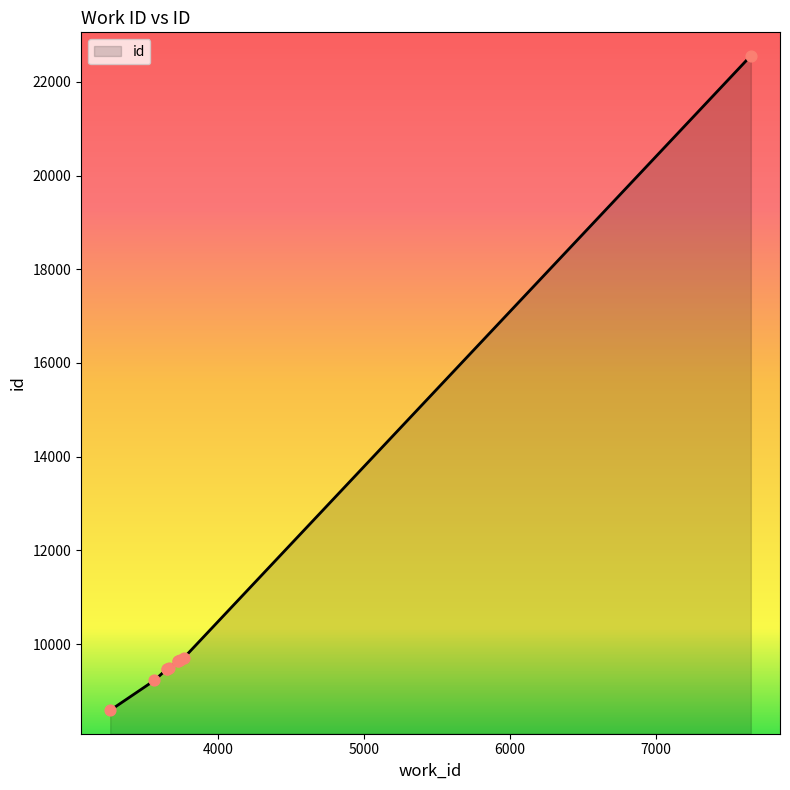

Which has a higher value, 3258 or 3761?

3761